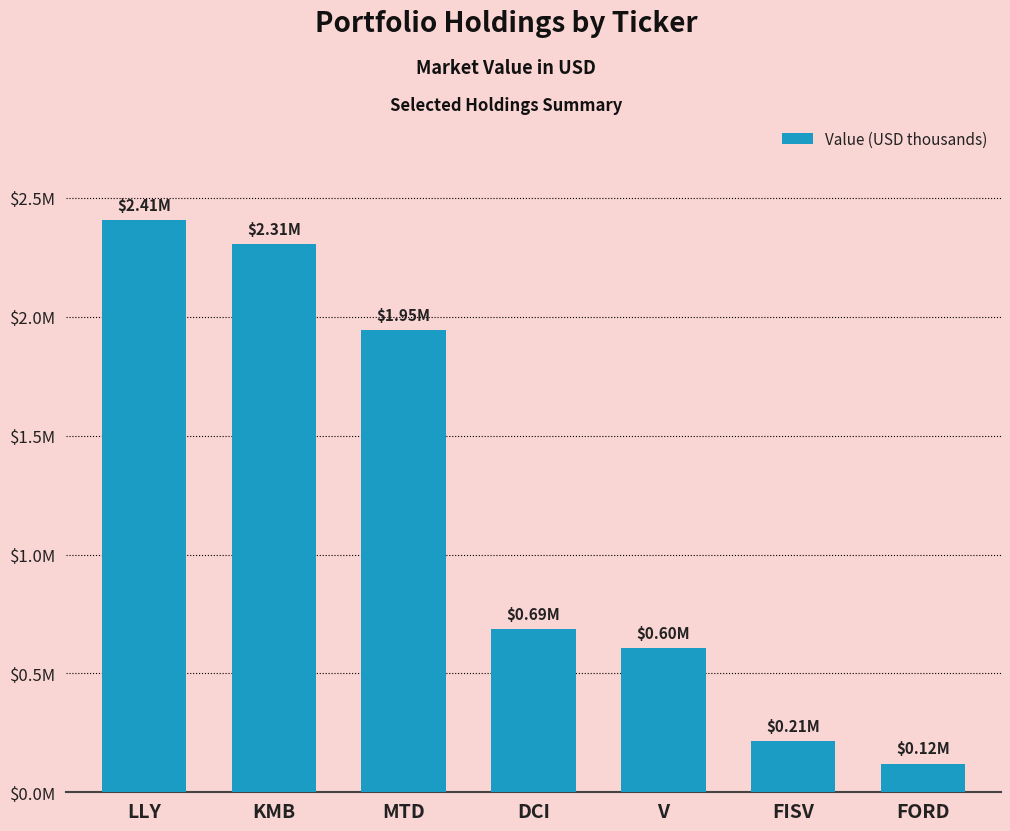

What is the sum of the values at LLY and FISV?

2621000